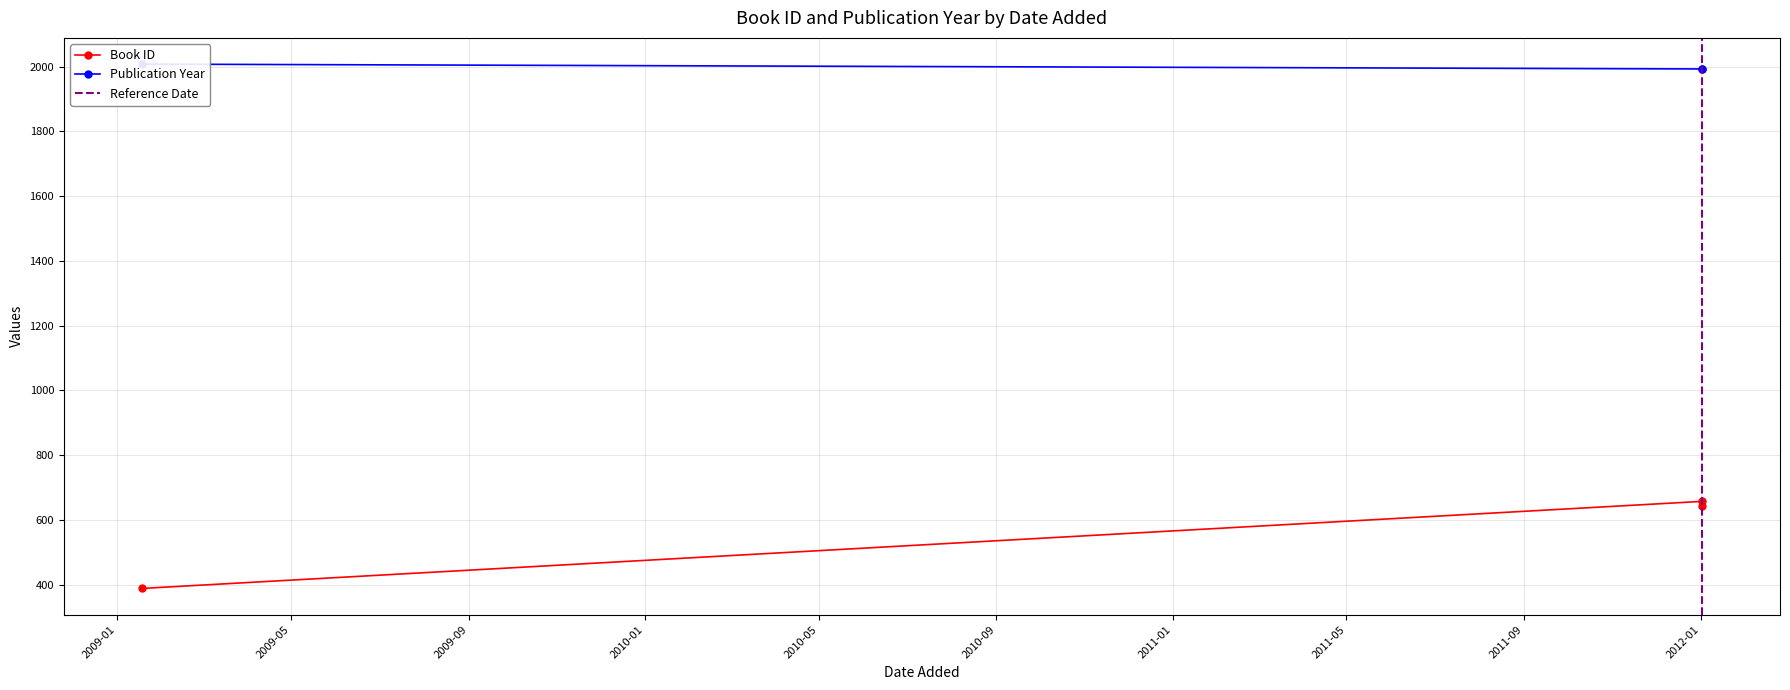

How many values in the year series are below 1993?

1